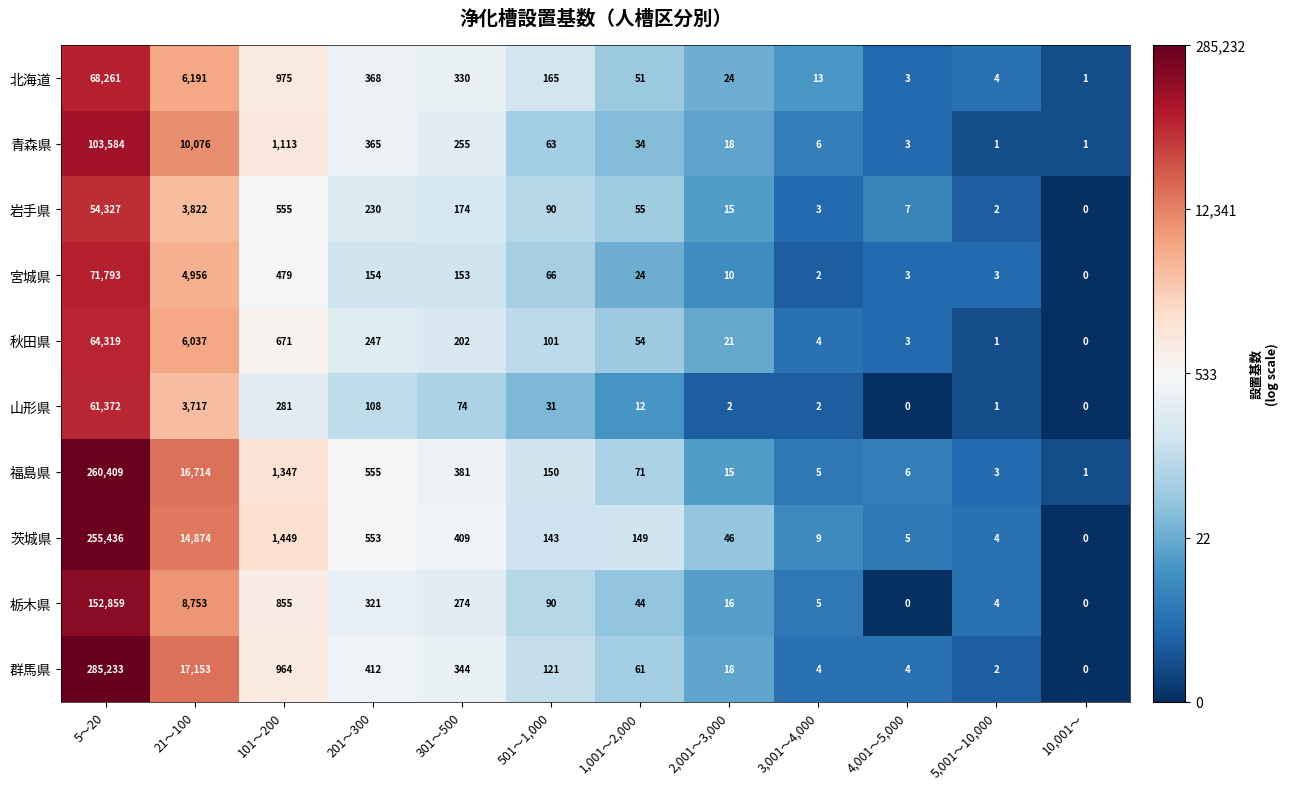

What is the average value of the 秋田県 series?

5972